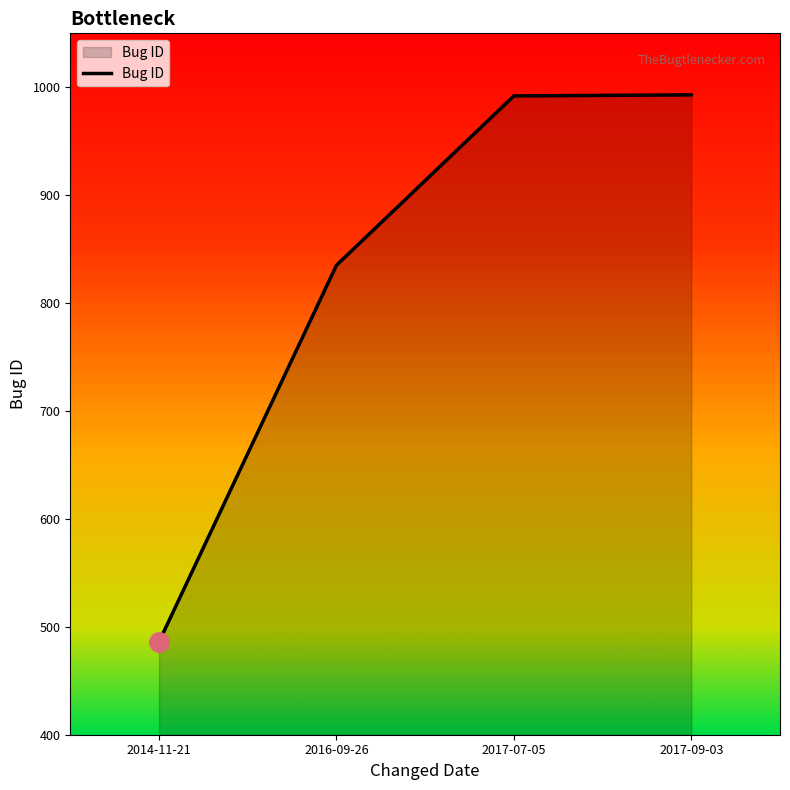

Is it true that the value at 2017-09-03 is 471?

False